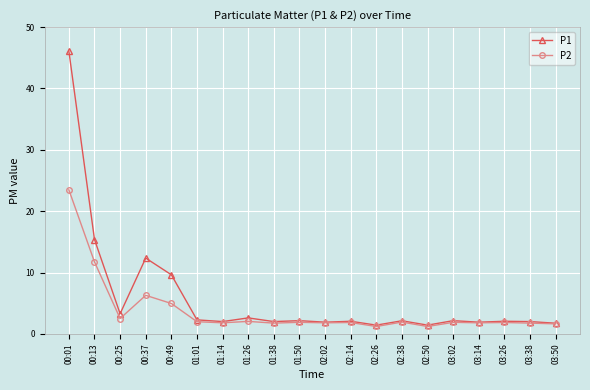

Rank the series by their average value, from highest to lowest.

P1, P2